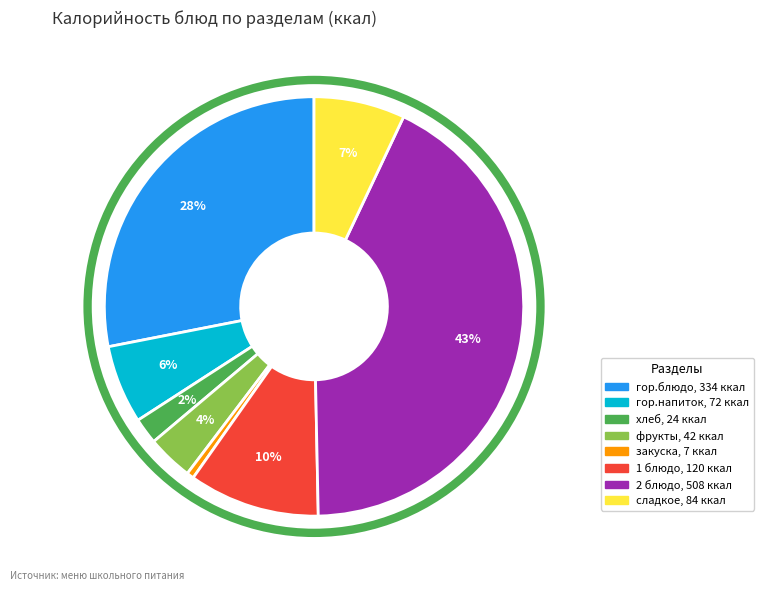

The гор.блюдо slice represents 34% of the pie. True or false?

False